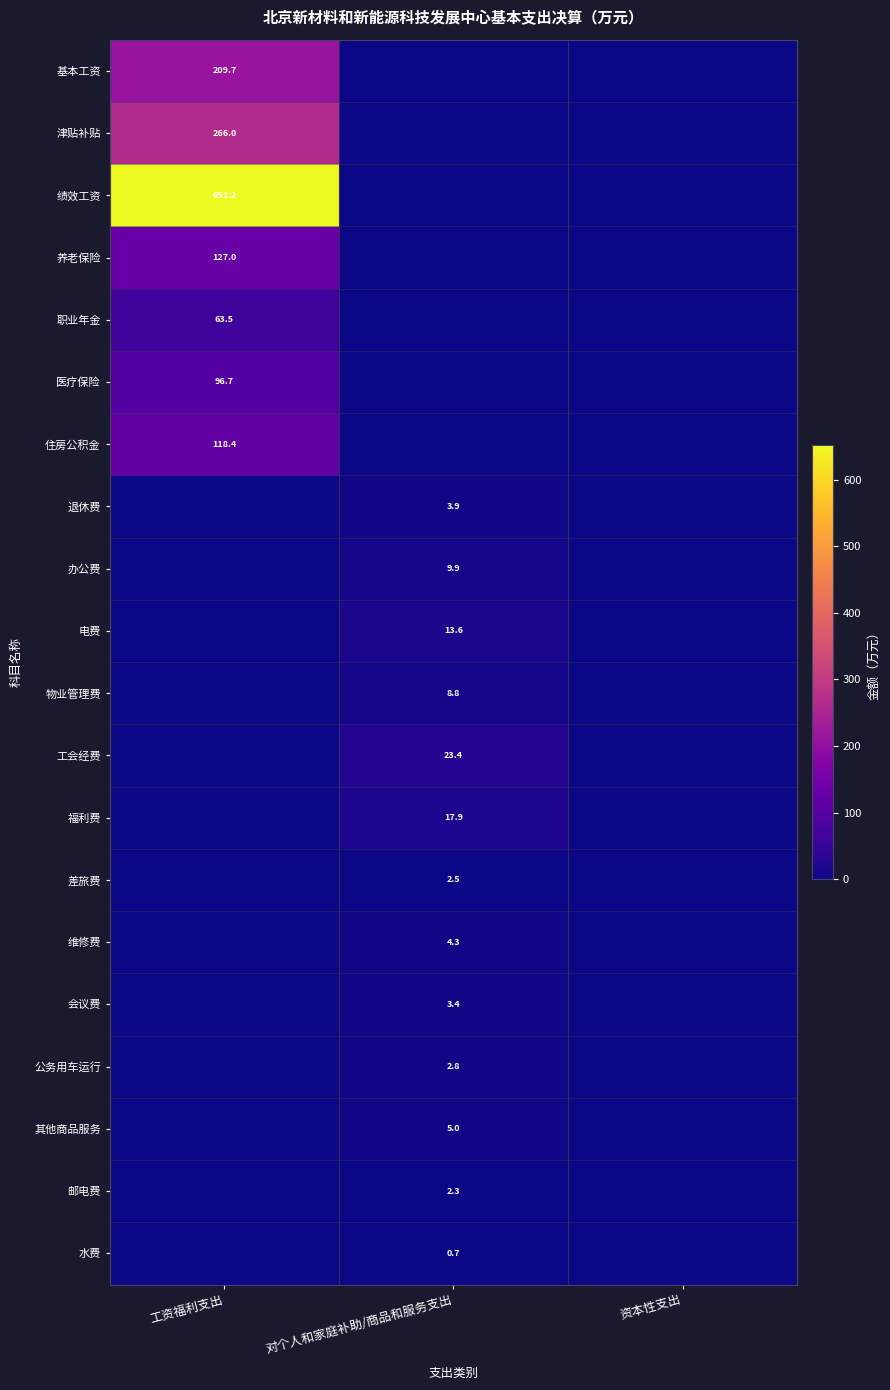

Is it true that 退休费 equals 3.9 at 对个人和家庭补助/商品和服务支出?

True